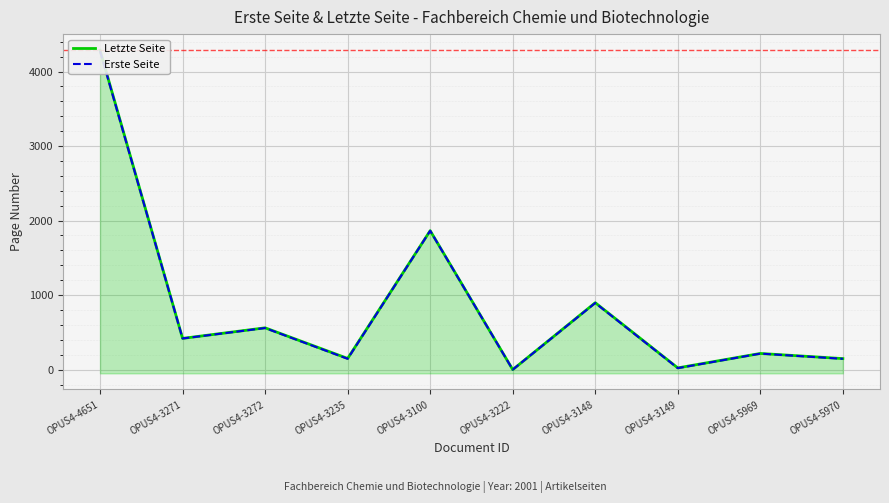

The Erste Seite series shows 215 at OPUS4-5969. True or false?

True